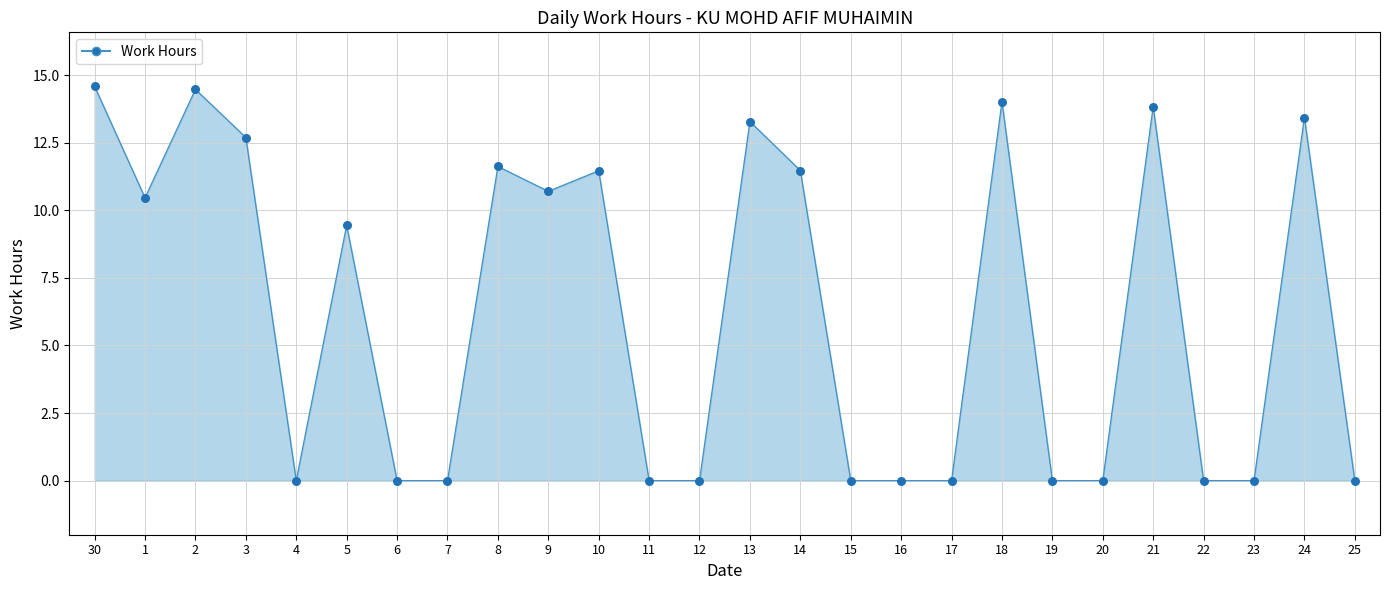

Which has a higher value, 30 or 7?

30